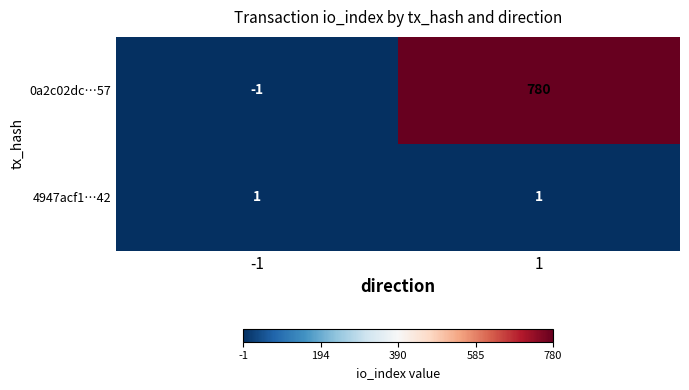

Is it true that 0a2c02dc…57 equals -2 at -1?

False